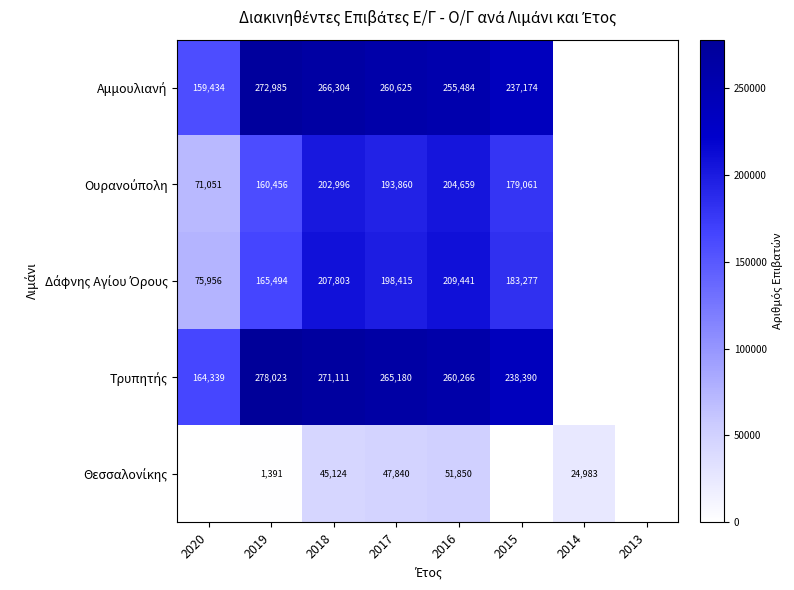

What is the total value across all series at 2019?

878349